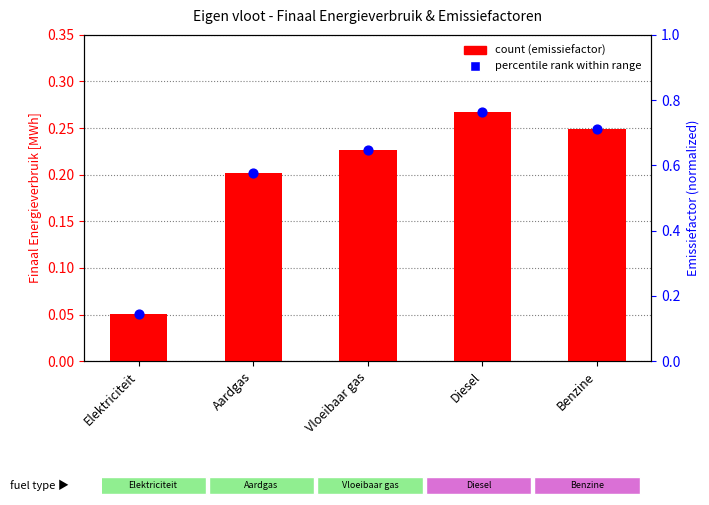

Which series has the largest Y range (max minus min)?

emissiefactor within range